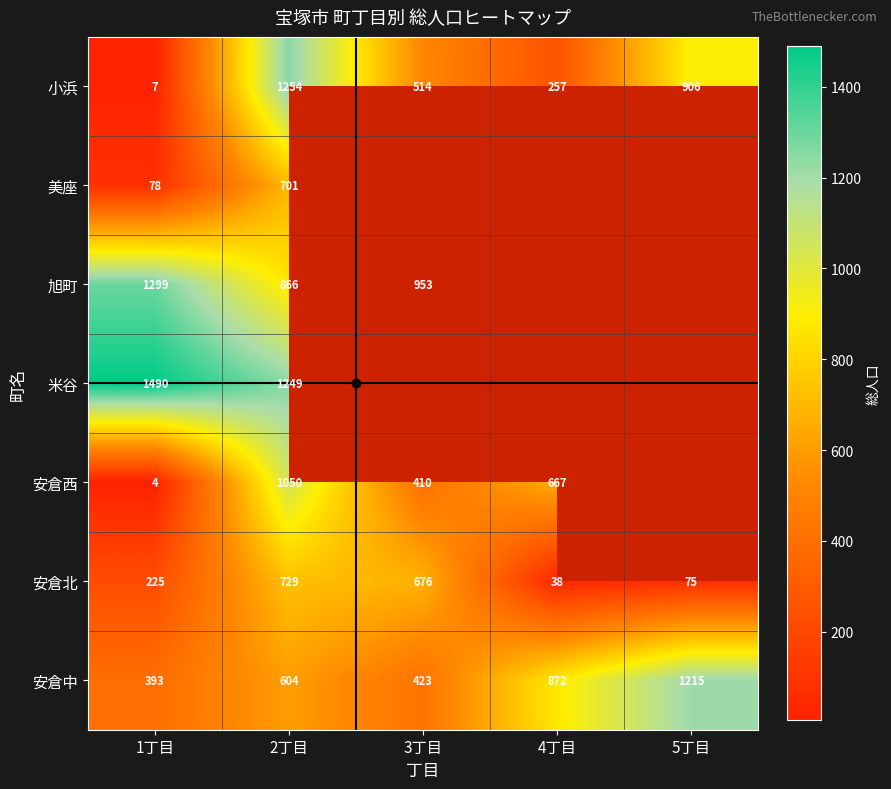

Which has a higher value, 1丁目 or 5丁目?

5丁目